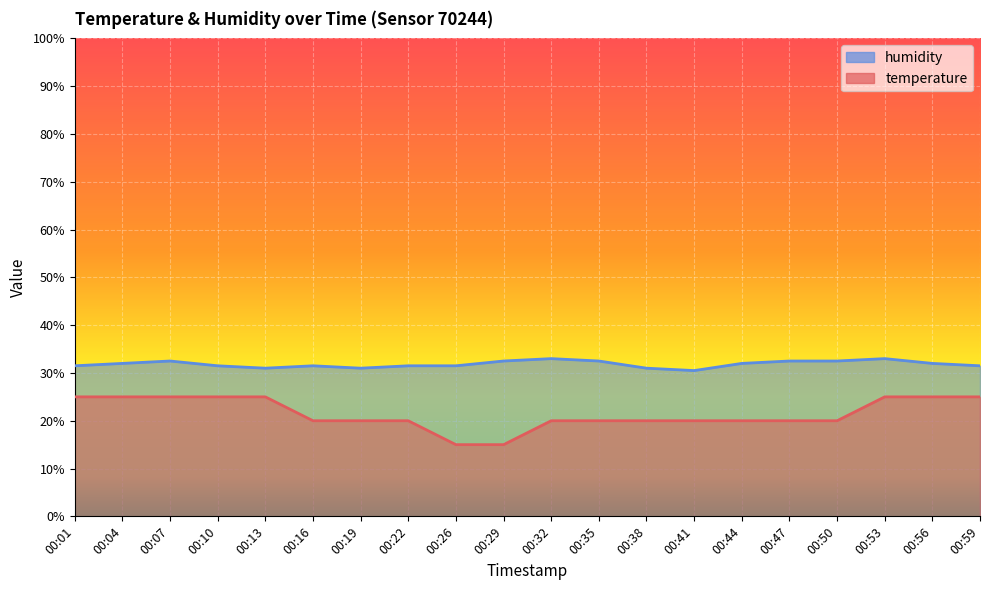

Where is the first local maximum for humidity?

00:07